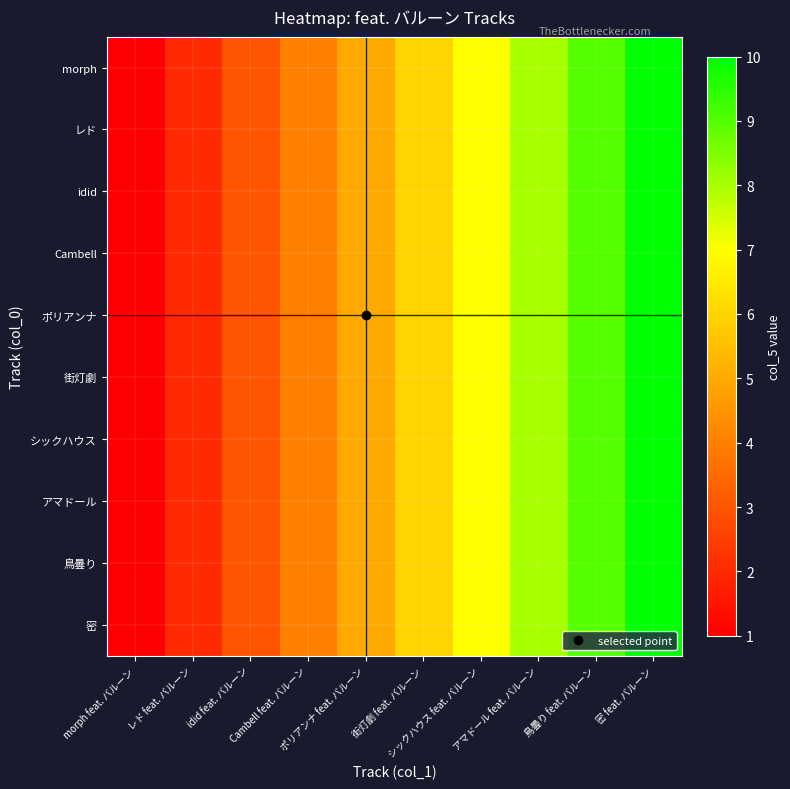

At how many categories does at least one series exceed 5?

5